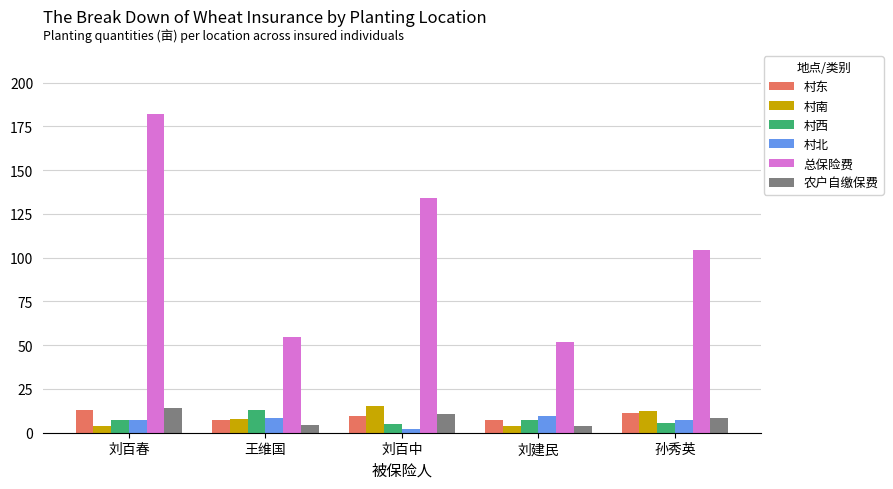

How many bars are there in total?

30